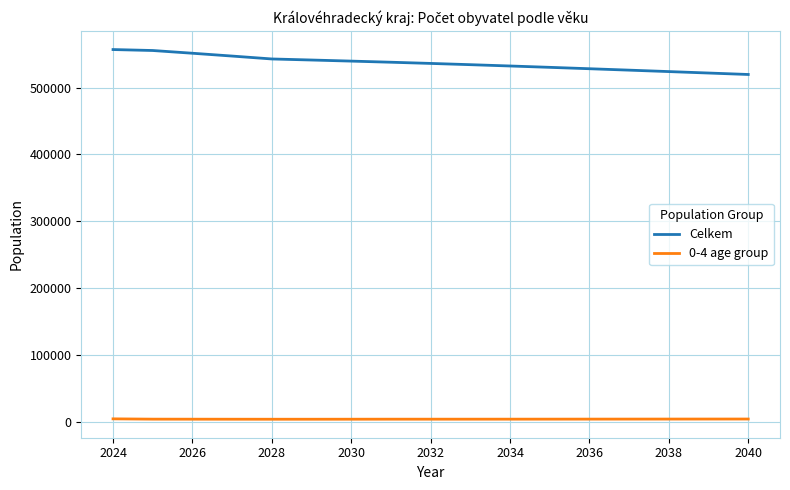

Rank the series by their maximum value, from lowest to highest.

0-4 age group, Celkem